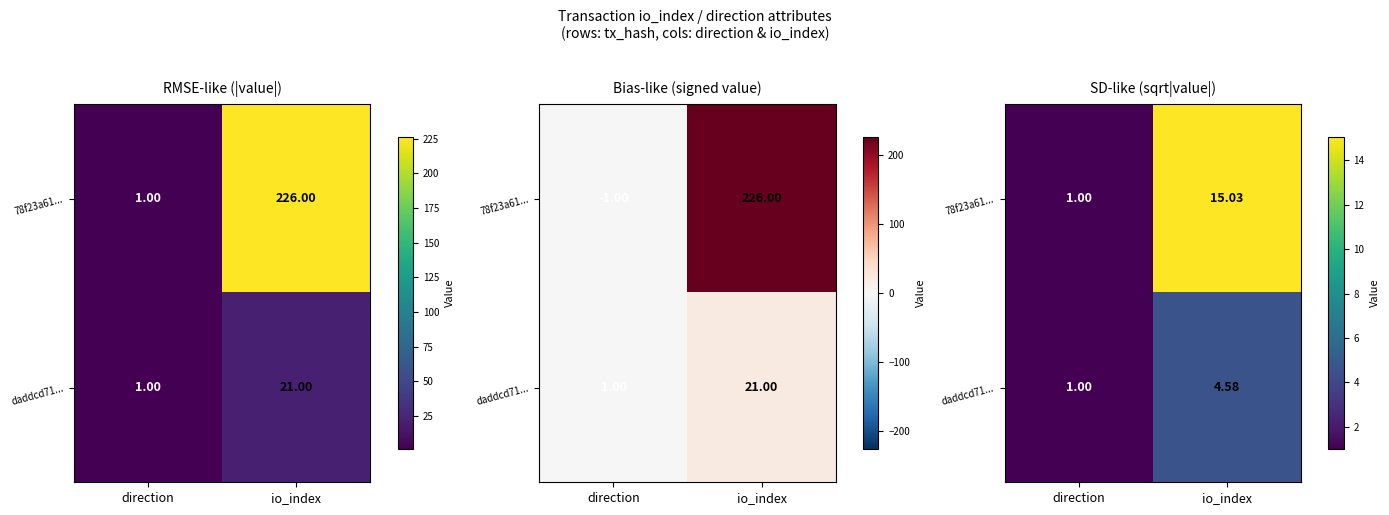

Rank the series by their maximum value, from highest to lowest.

78f23a61..., daddcd71...